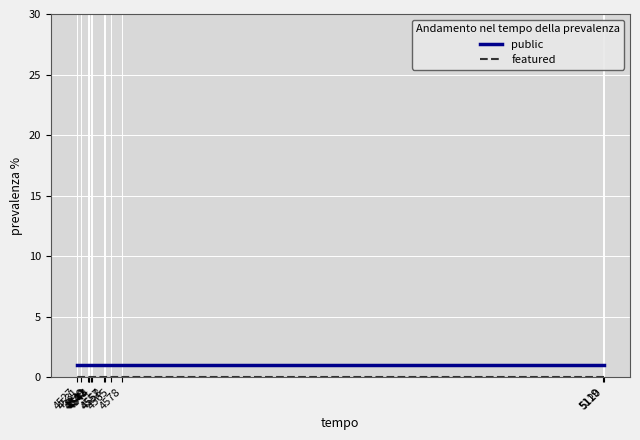

Which category has the lowest value in the featured series?

5120